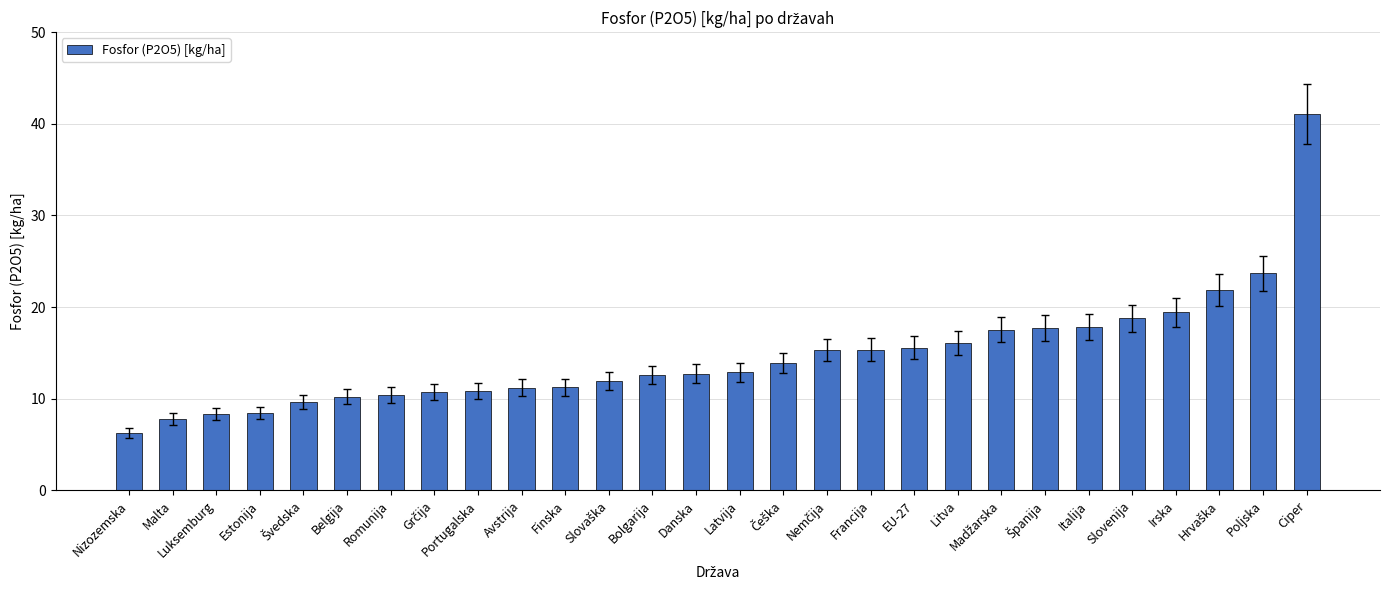

The value at Luksemburg is 8.4. True or false?

True